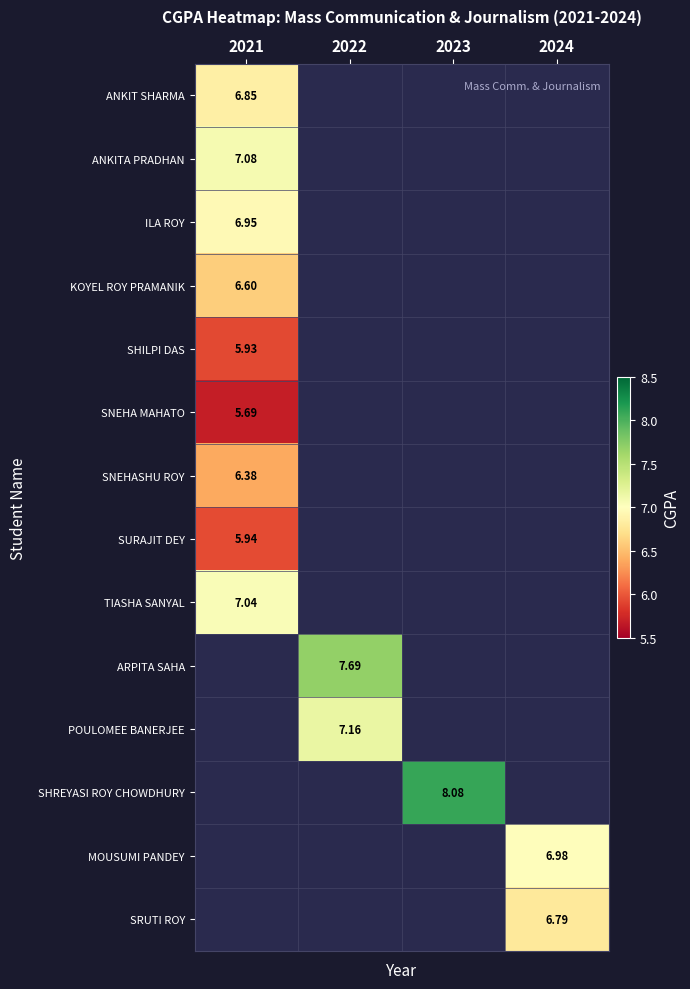

List the labels in order of MOUSUMI PANDEY value, smallest first.

2021, 2022, 2023, 2024